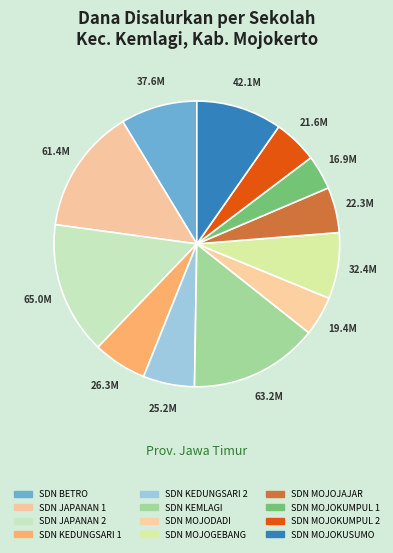

Count the number of slices in the pie.

12